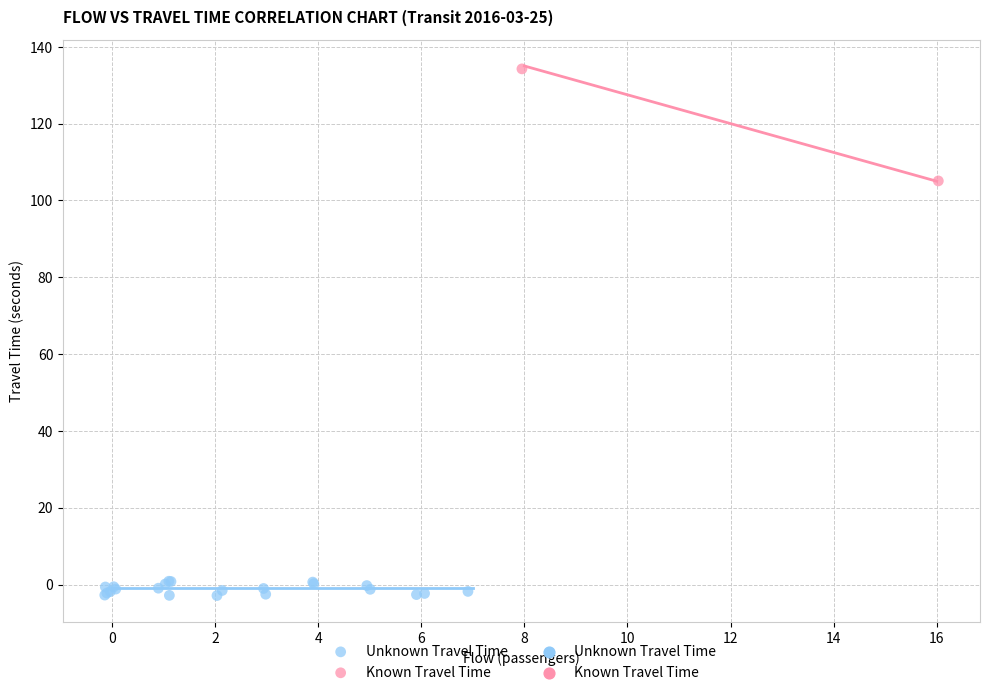

Which series contains the lowest Y value?

Unknown Travel Time